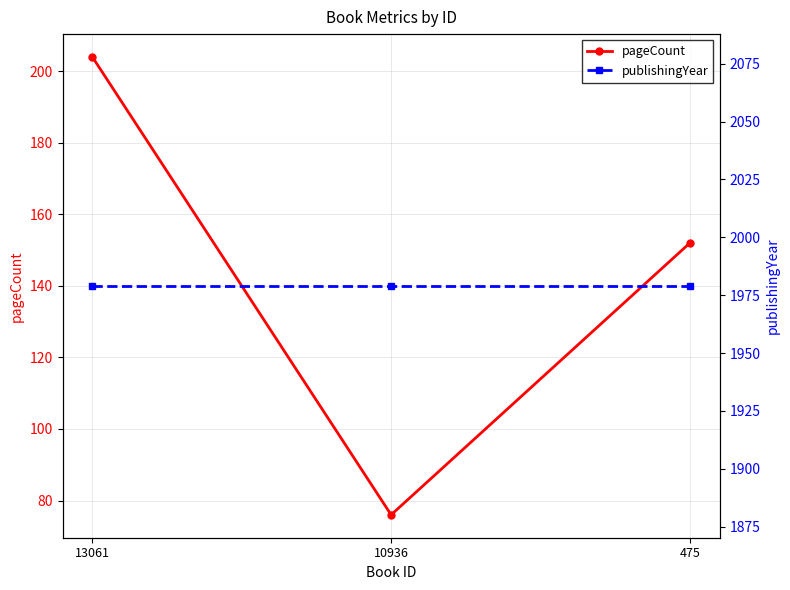

Which series has the largest range (max minus min)?

pageCount